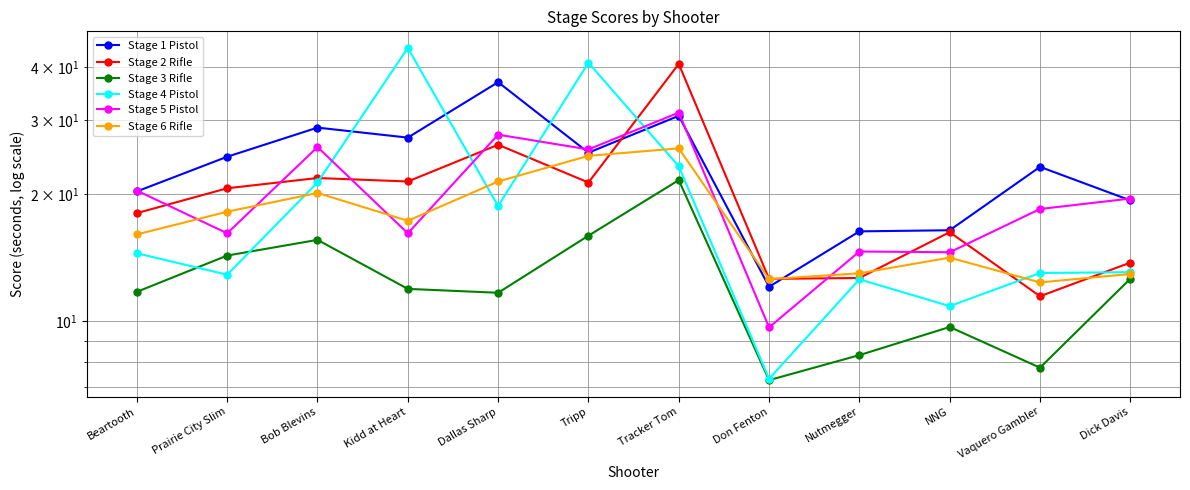

What is the difference between the maximum and second lowest values in the Stage 2 Rifle series?

28.1